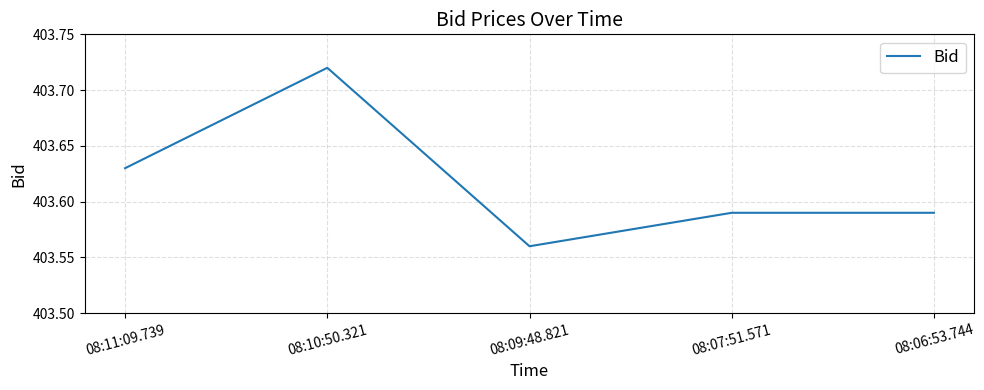

At which label is the value closest to 403?

08:09:48.821